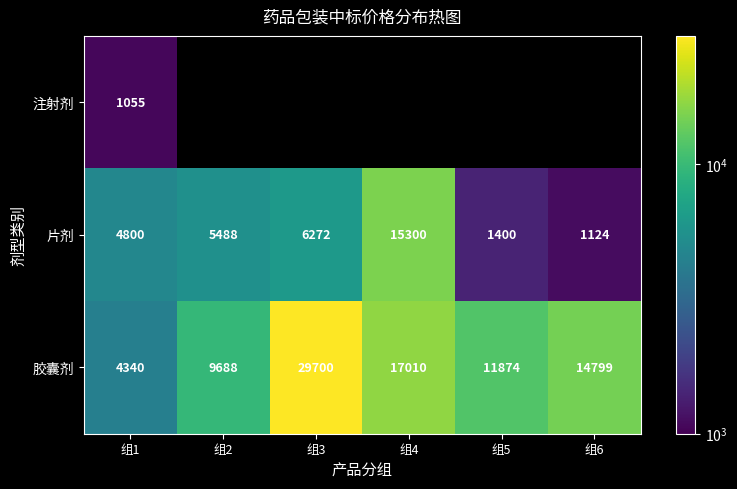

Where is 胶囊剂 nearest to the value 17020?

组4